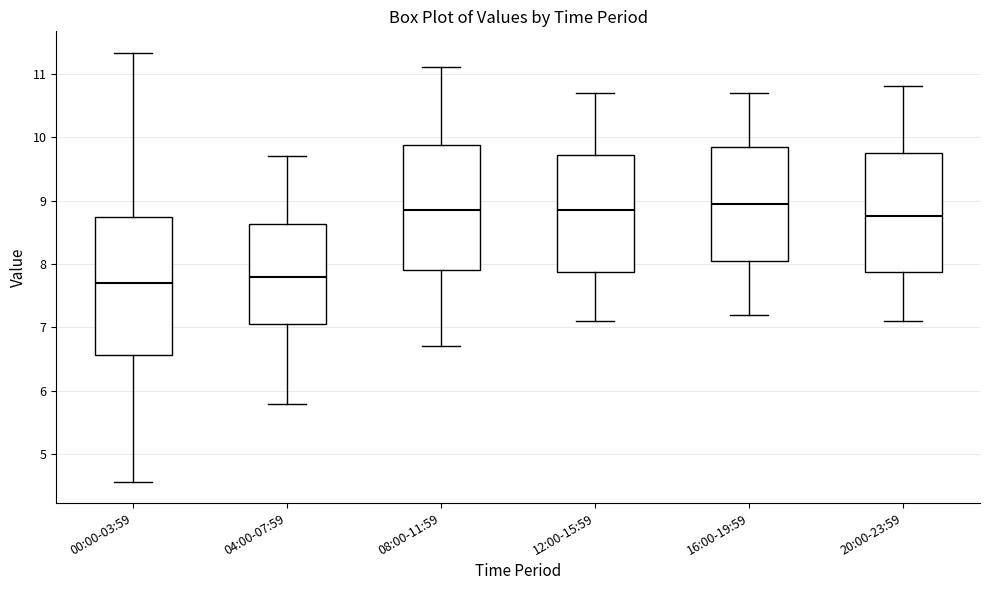

Which box has the lowest median line?

00:00-03:59